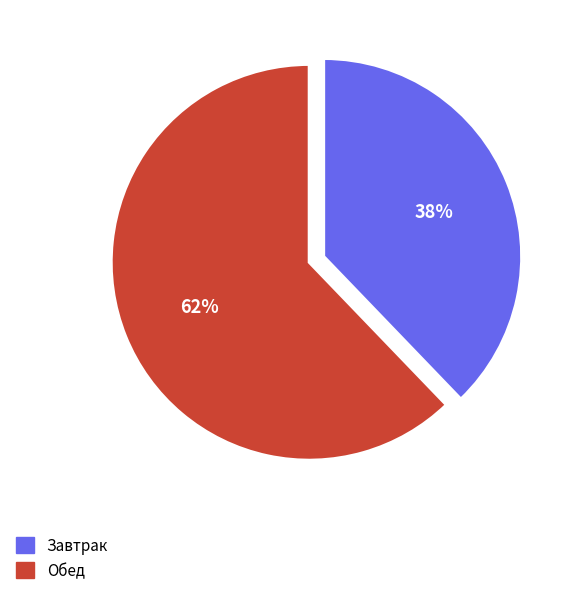

To the nearest percent, what is the difference between the largest and smallest slice percentages?

24%